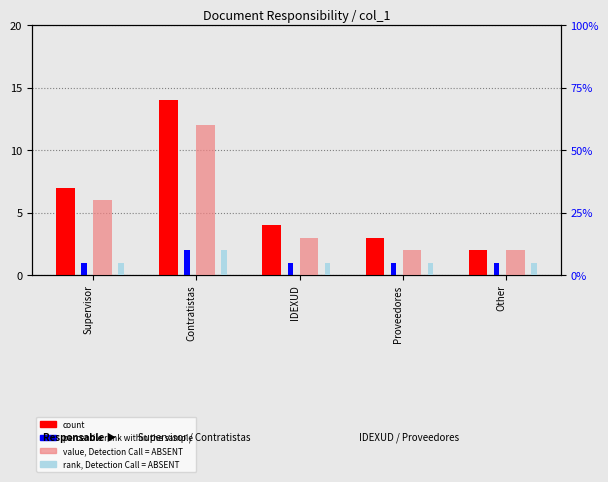

Which series has the largest range (max minus min)?

count